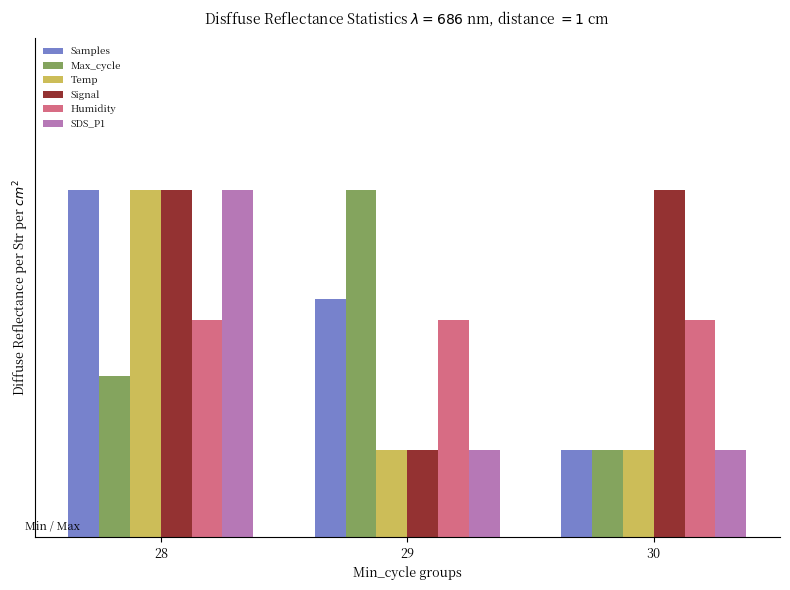

The value of Temp at 28 is 0.8. True or false?

True